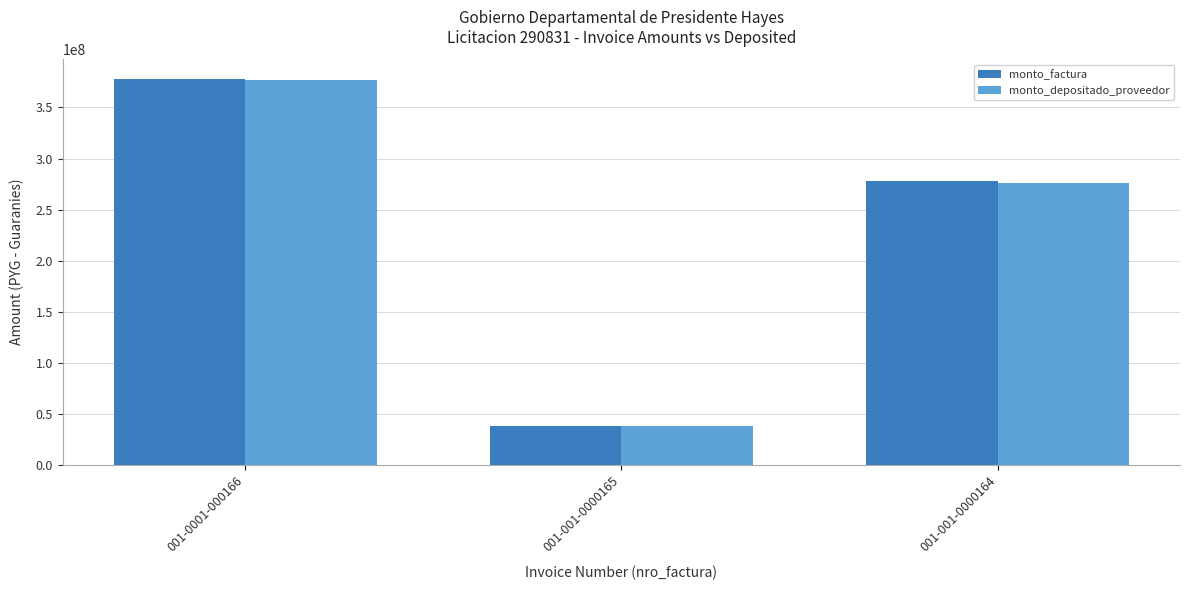

What is the difference between the monto_factura values at 001-001-0000165 and 001-001-0000164?

239536120